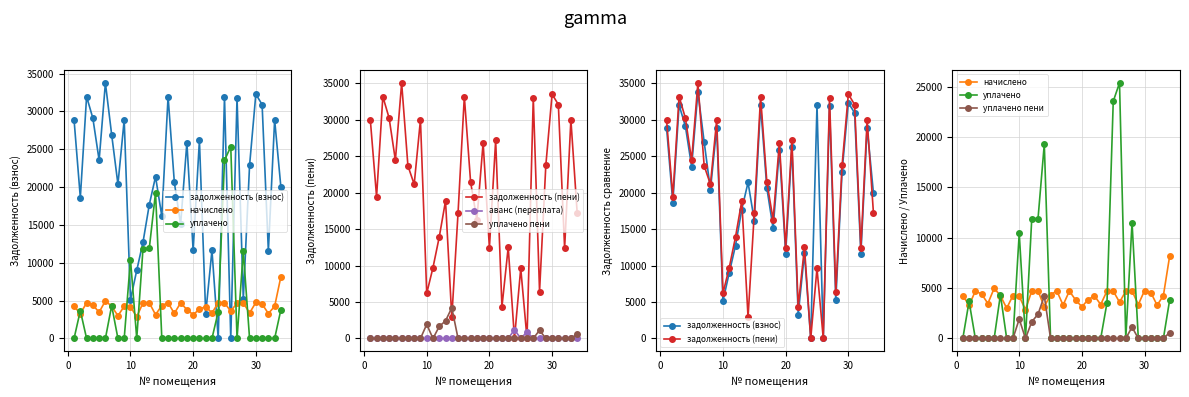

Rank the series at 20 from highest to lowest value.

задолженность (пени), задолженность (взнос), начислено, уплачено, аванс (переплата), уплачено пени